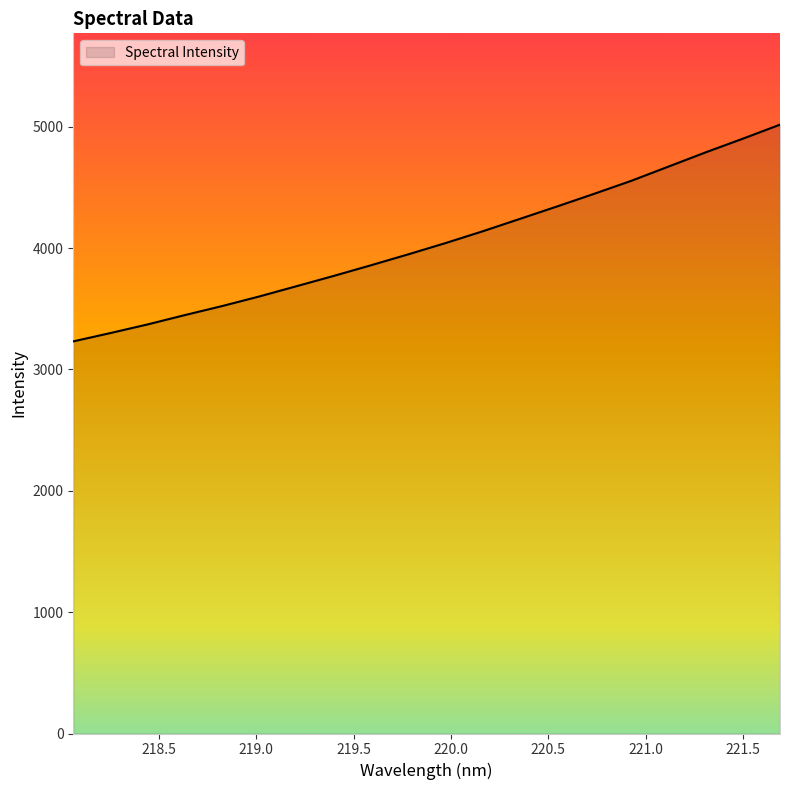

What is the maximum value shown in the chart?

5016.6